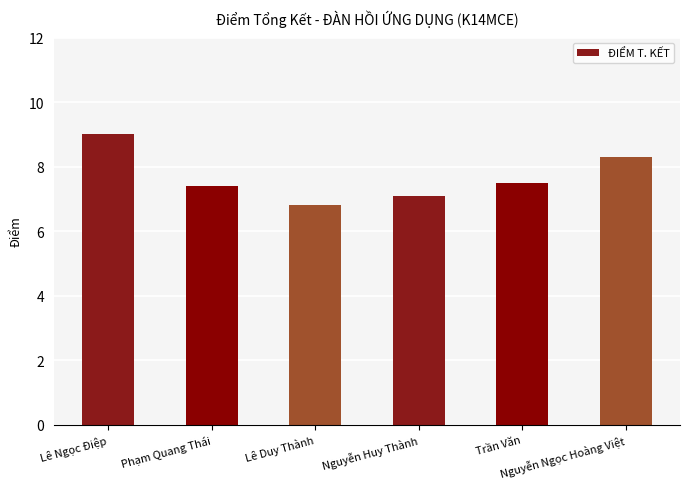

Reading left to right, list all the values displayed in this chart.

Lê Ngọc Điệp=9.0	Phạm Quang Thái=7.4	Lê Duy Thành=6.8	Nguyễn Huy Thành=7.1	Trần Văn=7.5	Nguyễn Ngọc Hoàng Việt=8.3